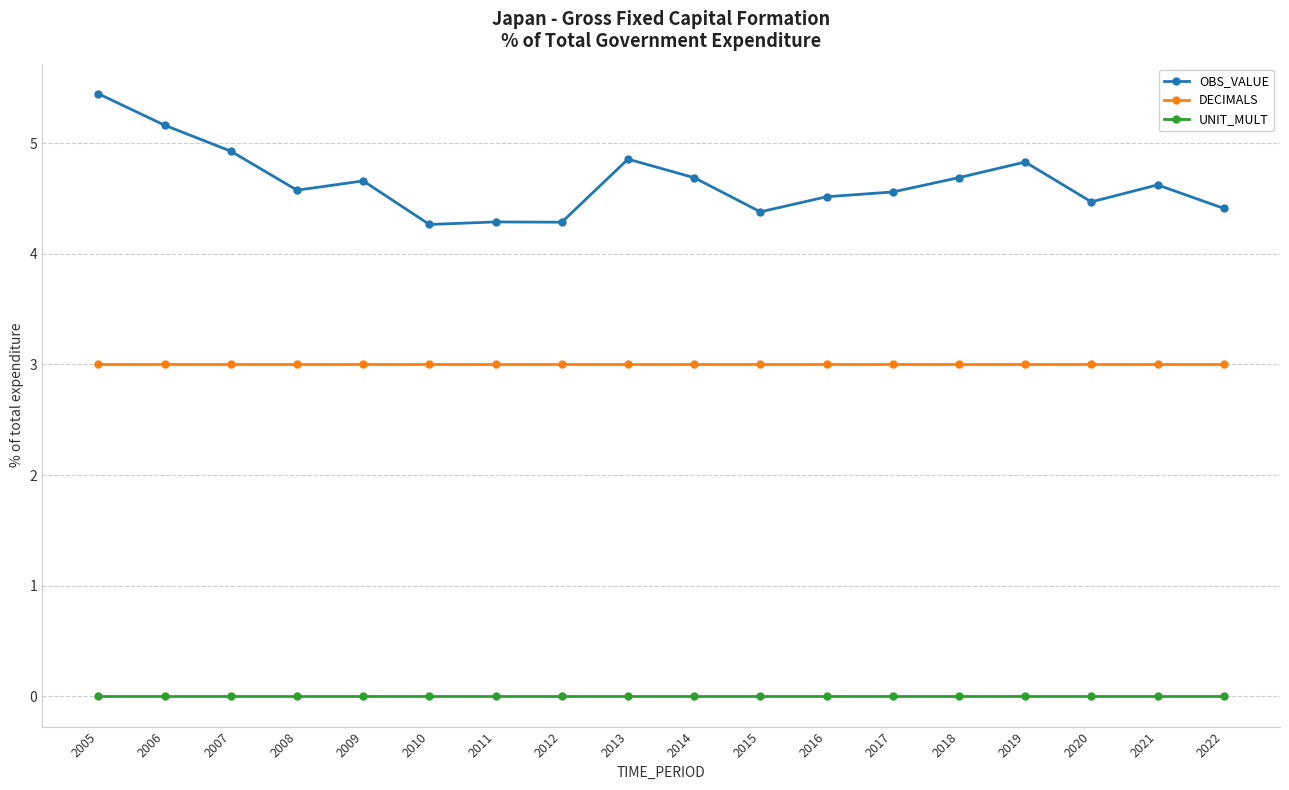

What value does the DECIMALS series have at 2005?

3.0